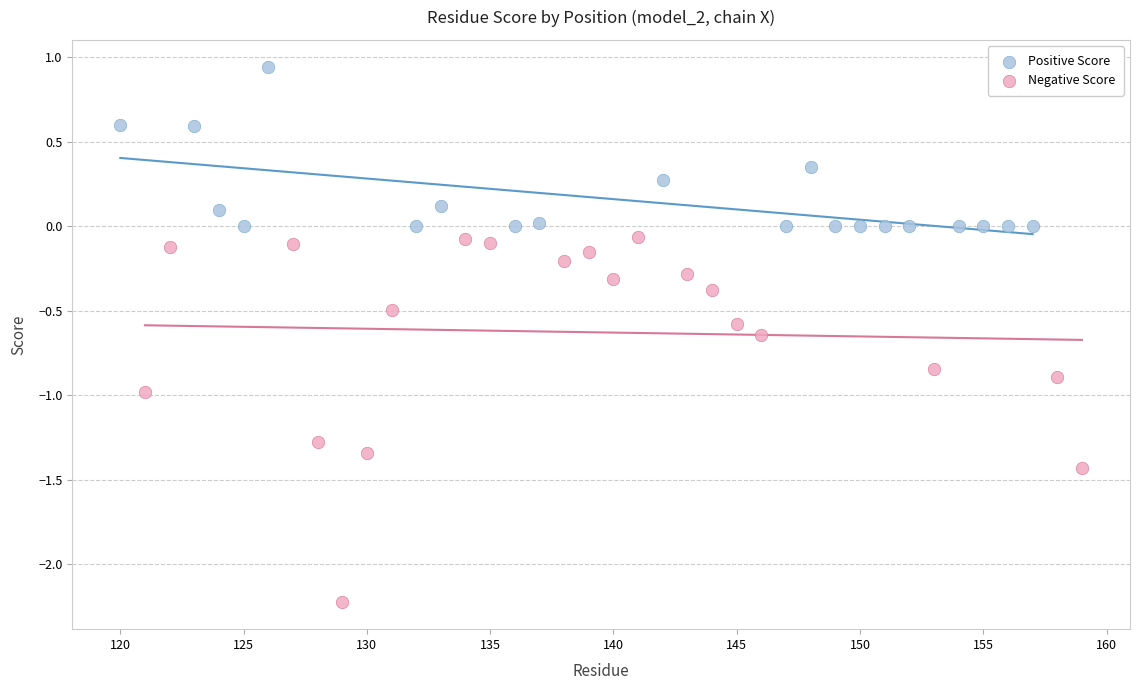

Which series contains the highest Y value?

Positive Score